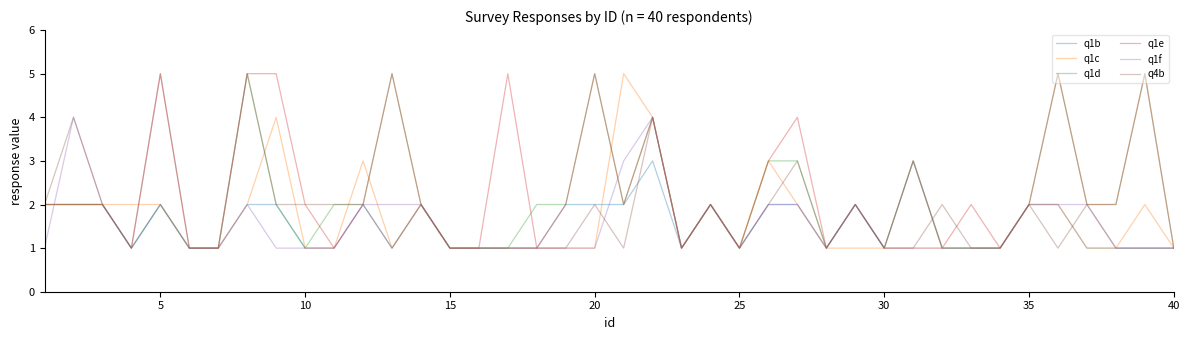

Which series has the largest total across all categories?

q1e